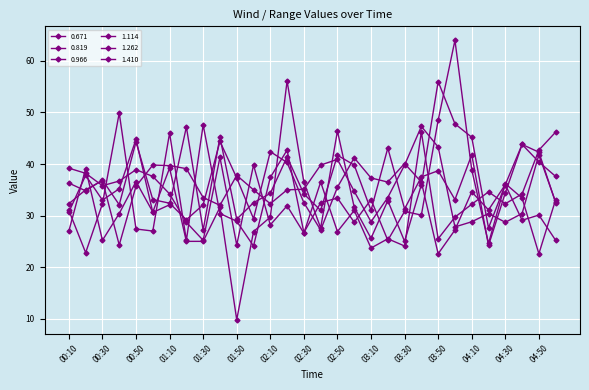

Rank the series by their maximum value, from highest to lowest.

0.671, 0.819, 1.262, 0.966, 1.114, 1.410